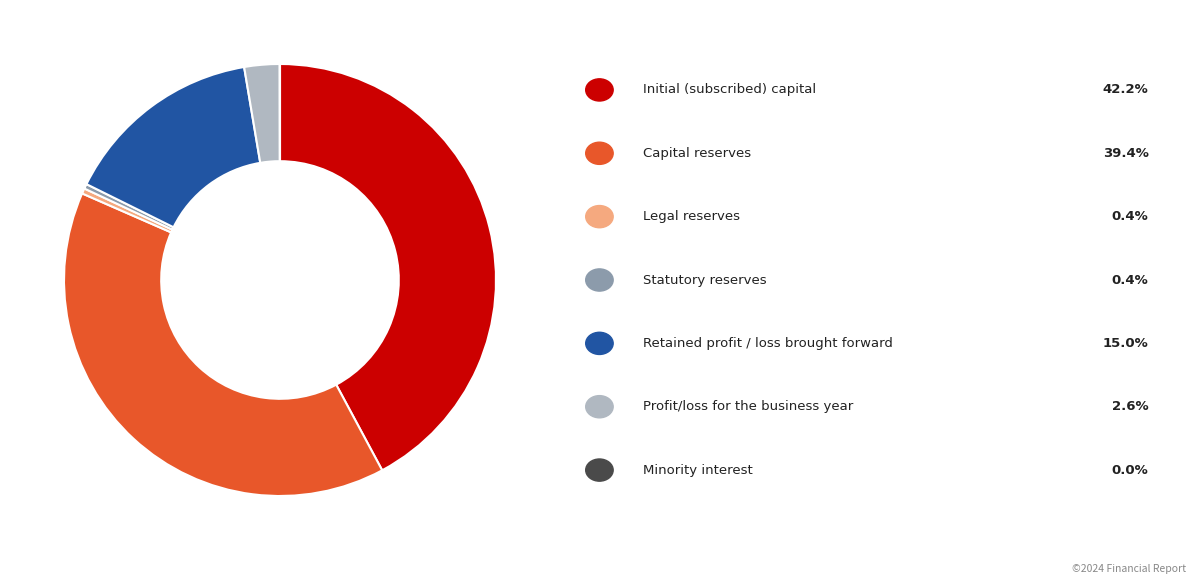

Does any single category account for the majority?

No